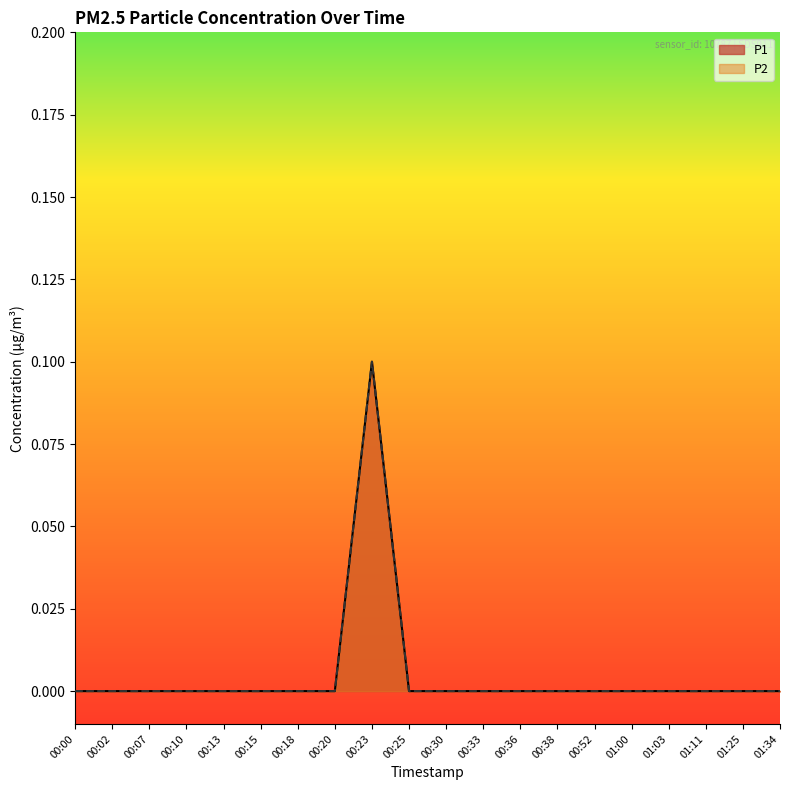

Rank the series at 01:25 from highest to lowest value.

P1, P2